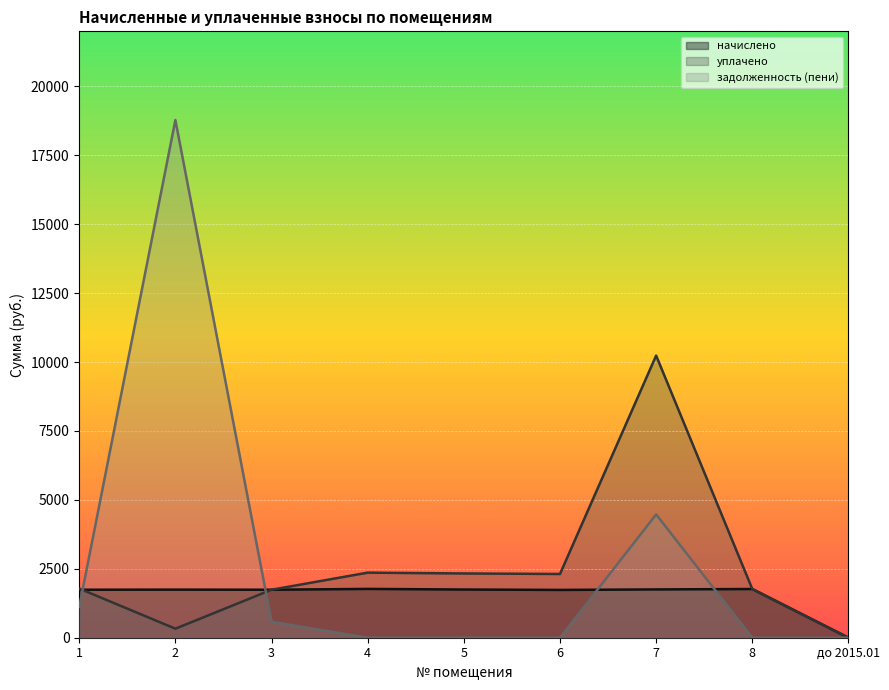

At which label is начислено closest to 885?

6